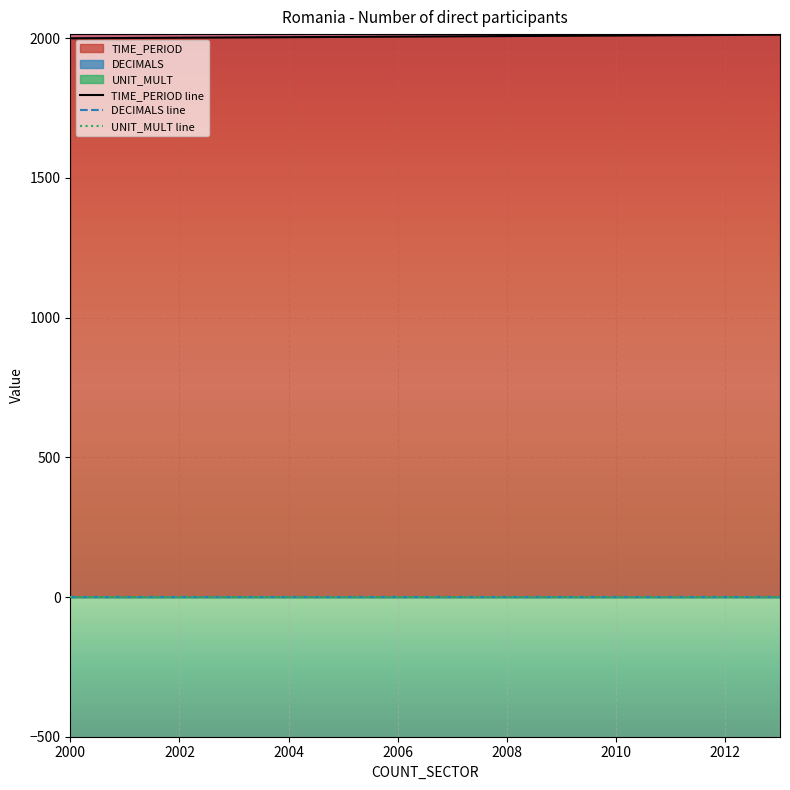

Reading left to right, transcribe all the data shown in this chart.

TIME_PERIOD: 2000	2001	2002	2003	2004	2005	2006	2007	2008	2009	2010	2011	2012	2013
DECIMALS: 0	0	0	0	0	0	0	0	0	0	0	0	0	0
UNIT_MULT: 0	0	0	0	0	0	0	0	0	0	0	0	0	0